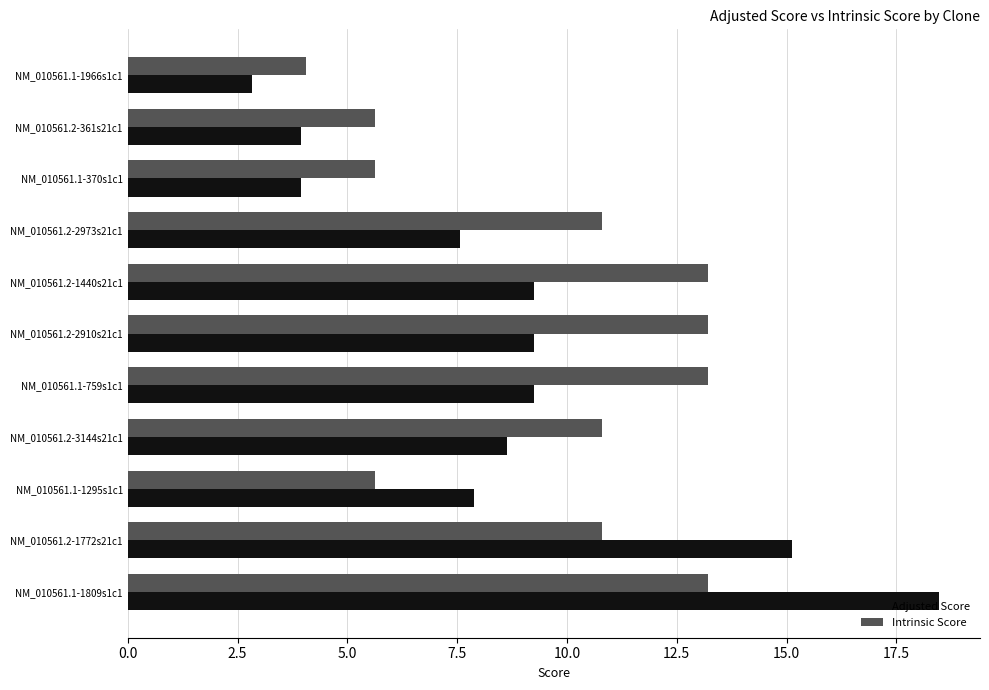

Which series changed the most between NM_010561.2-3144s21c1 and NM_010561.1-370s1c1?

Intrinsic Score